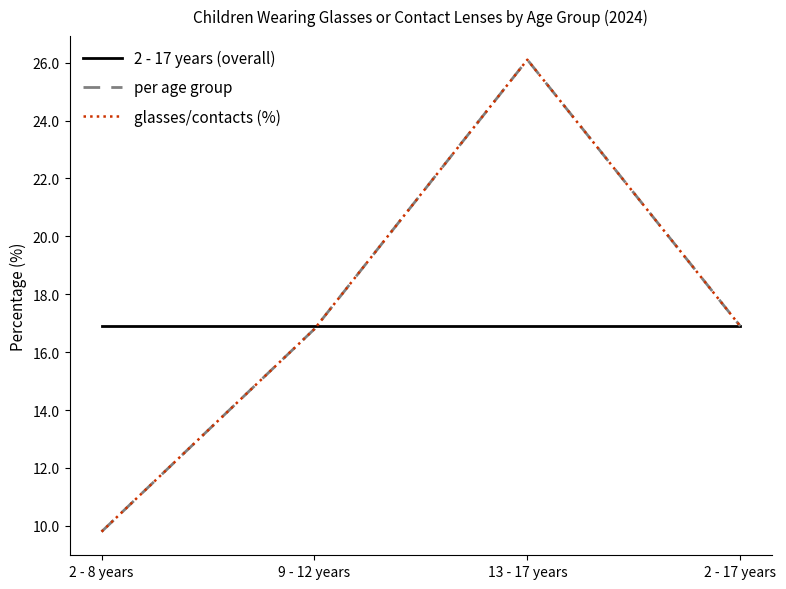

List the series in order of their peak value, highest first.

per age group, glasses/contacts (%), 2 - 17 years (overall)